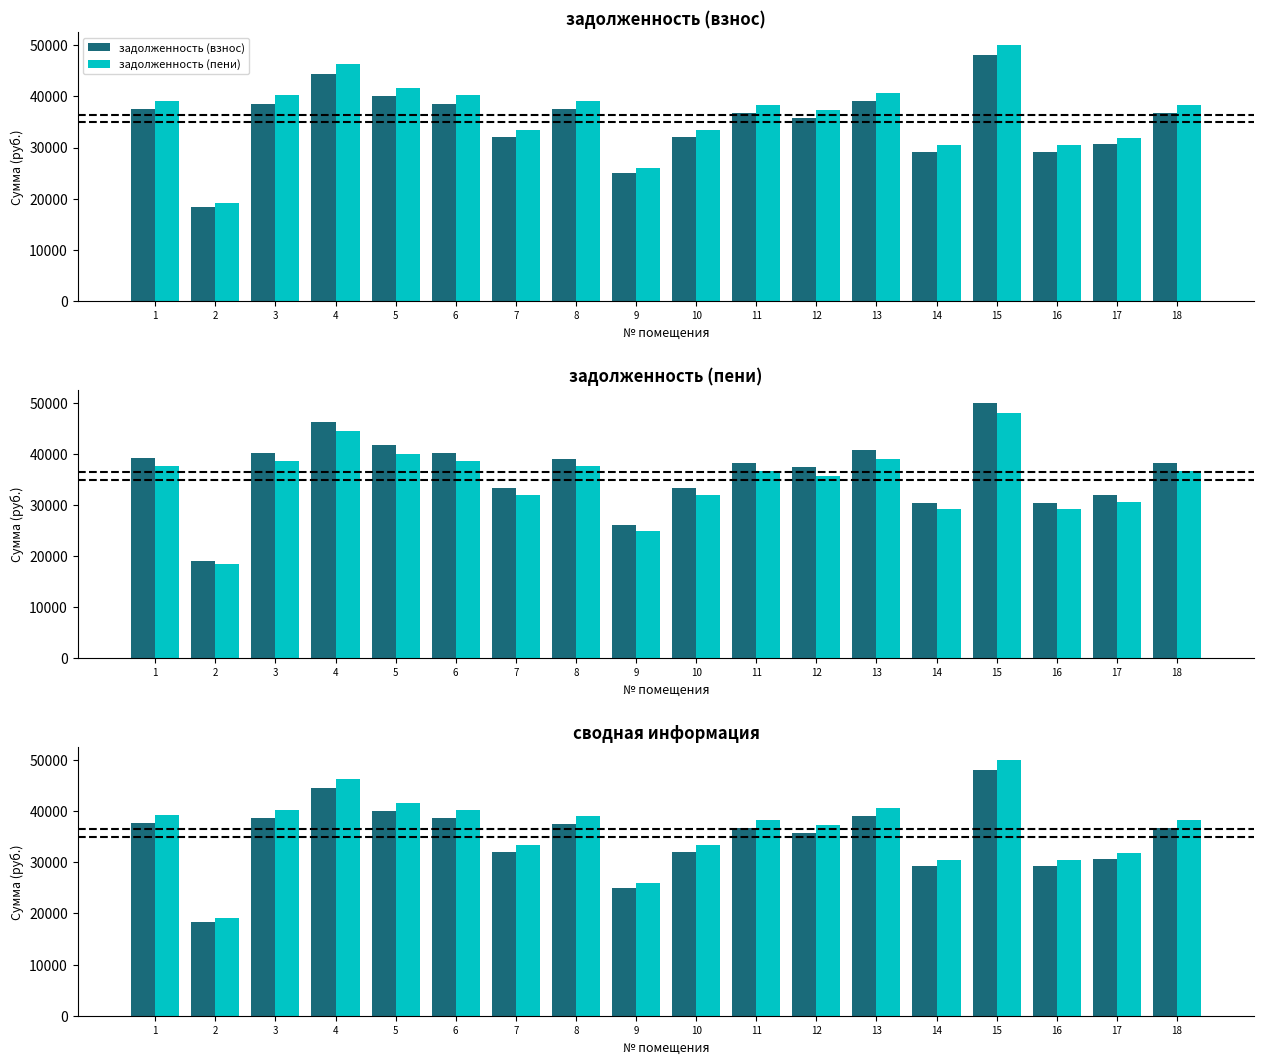

What are all the series names shown in the legend?

задолженность (взнос), задолженность (пени)